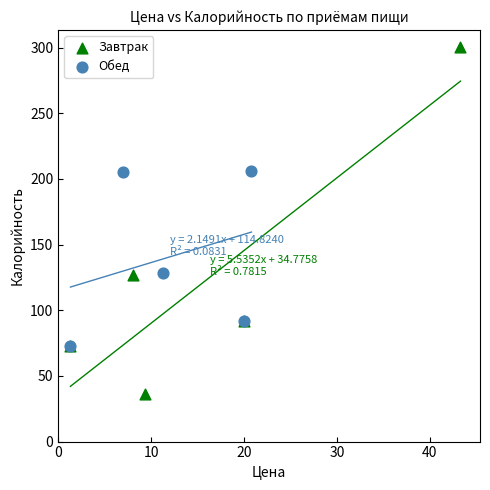

Which series has the widest spread of Y values?

Завтрак